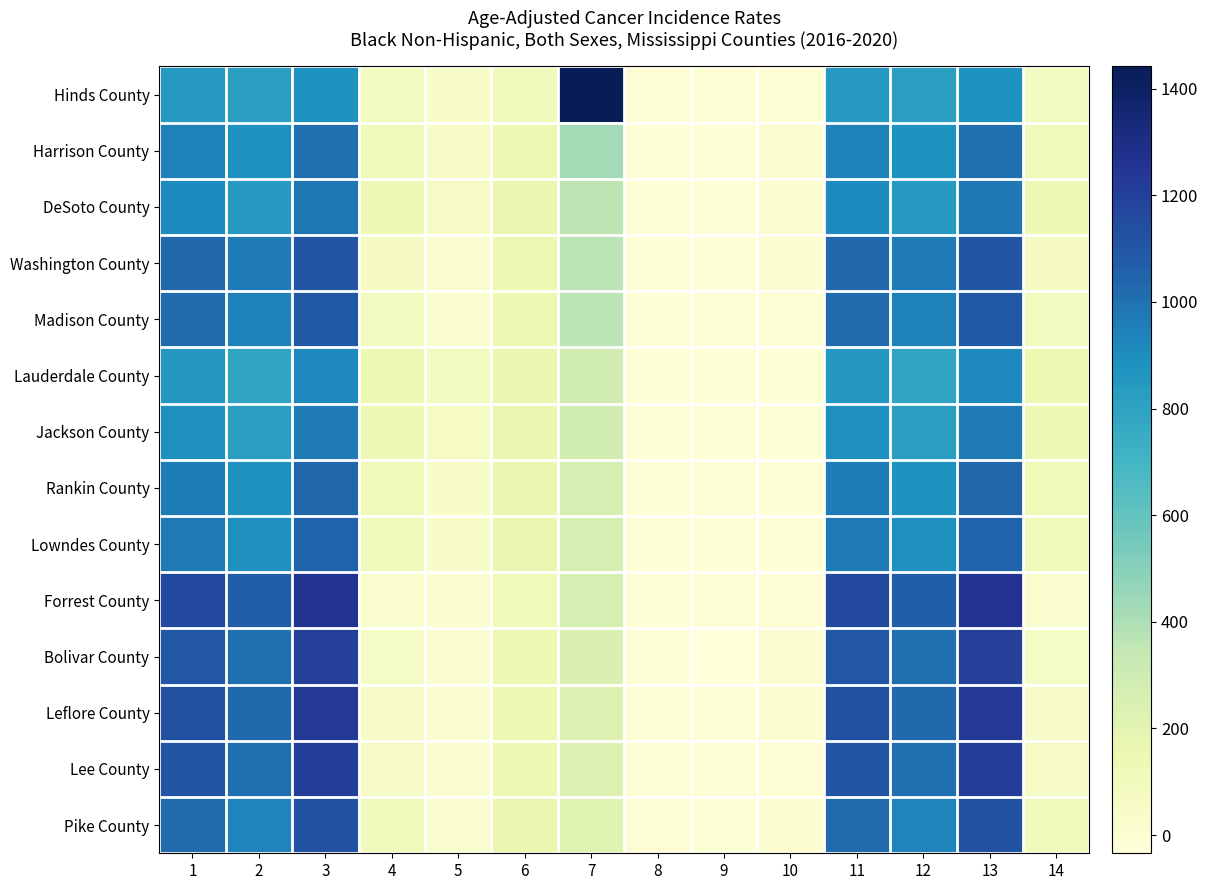

At which category does the chart reach its minimum across all series?

9